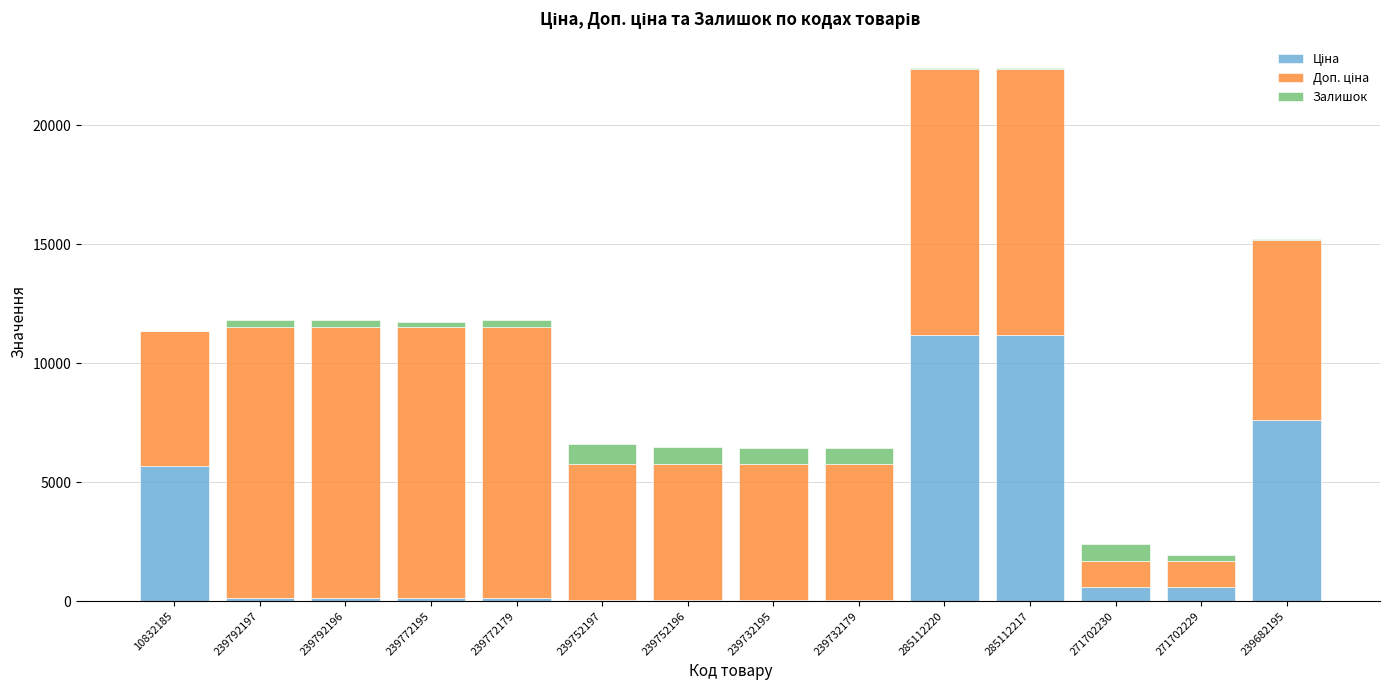

What is the total value across all series at 239682195?

15235.1